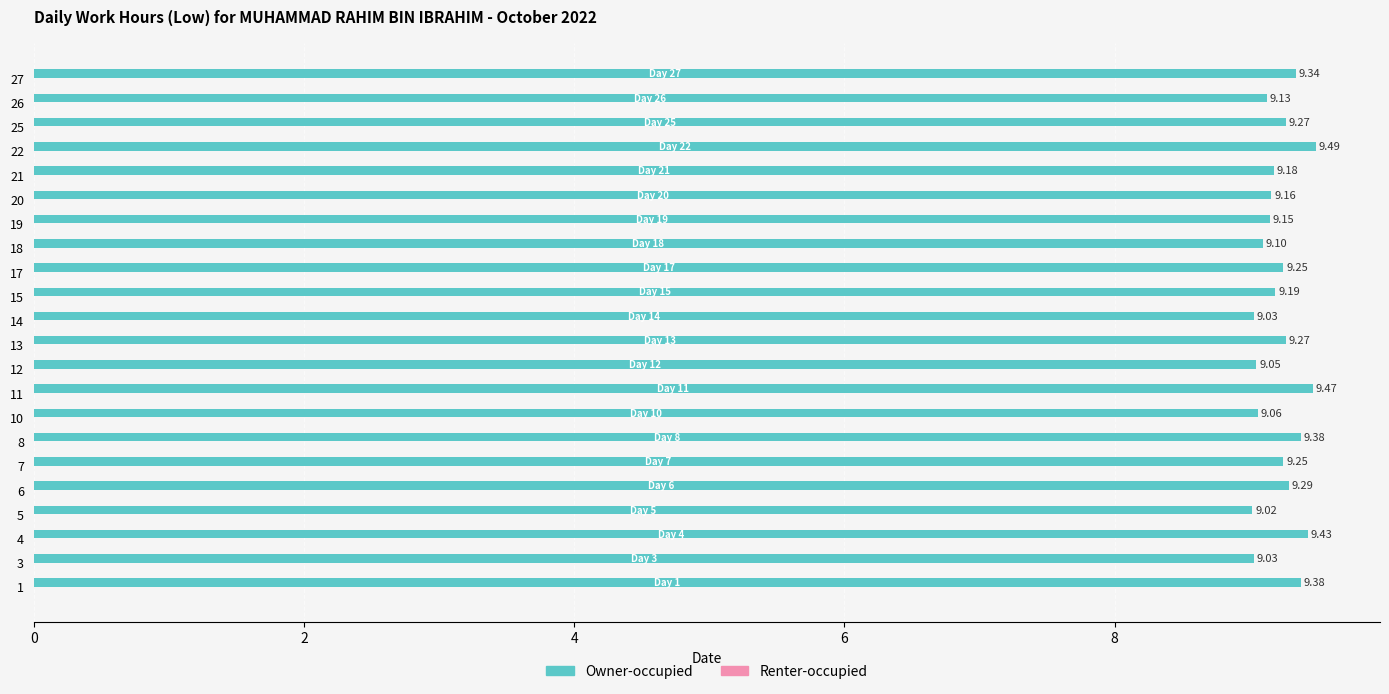

Which has a higher value, 10 or 8?

8